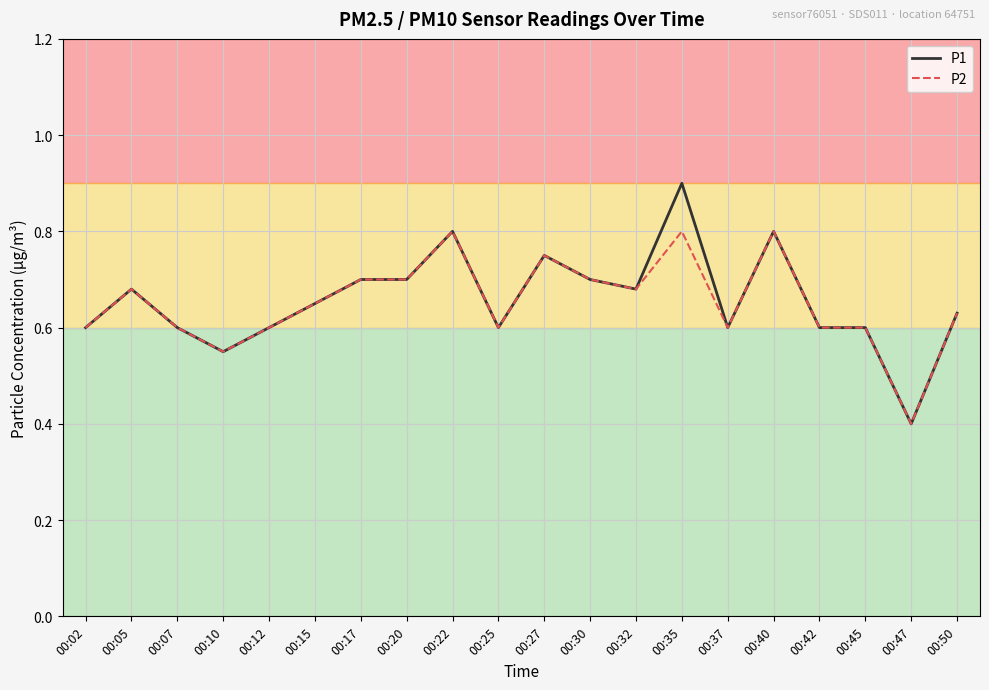

True or false: P1 and P2 intersect in this chart.

False